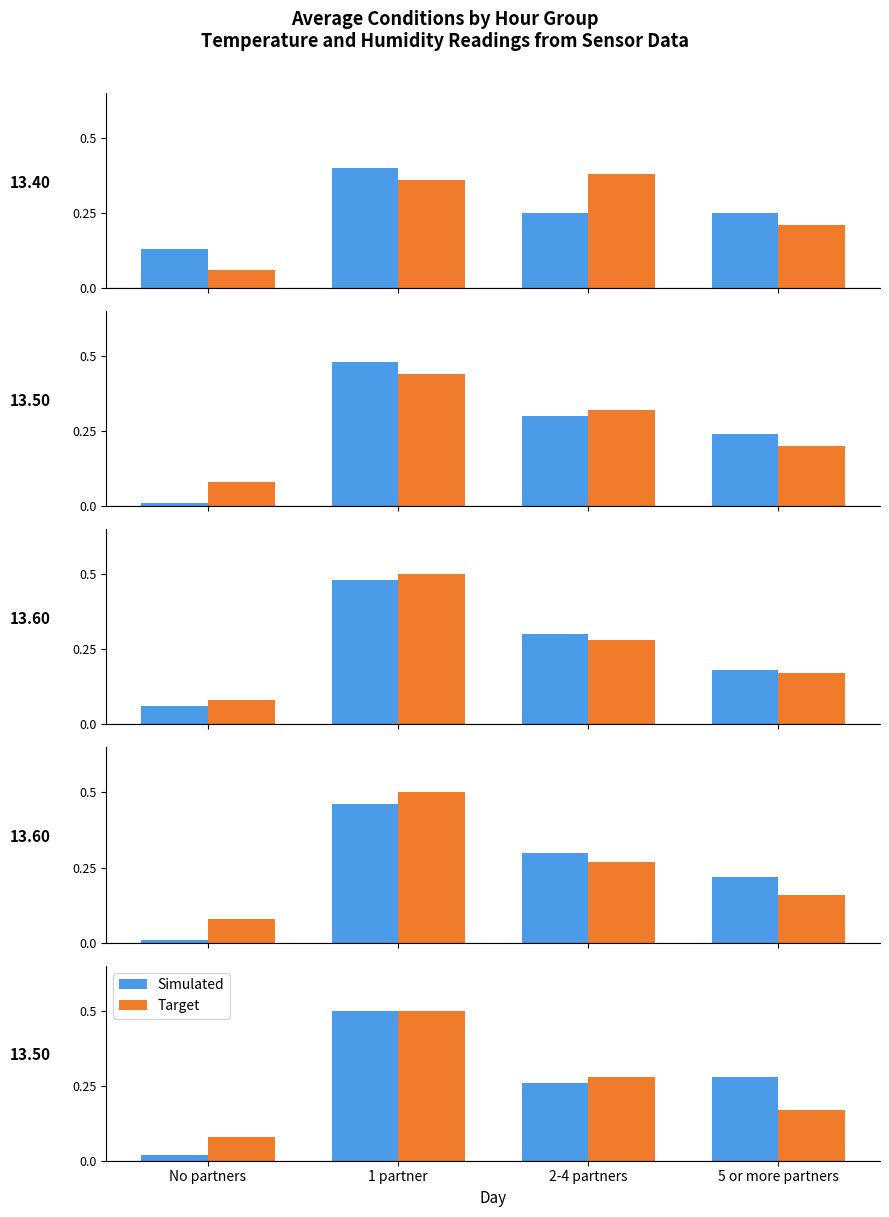

What is the label of the 1st bar from the left?

No partners